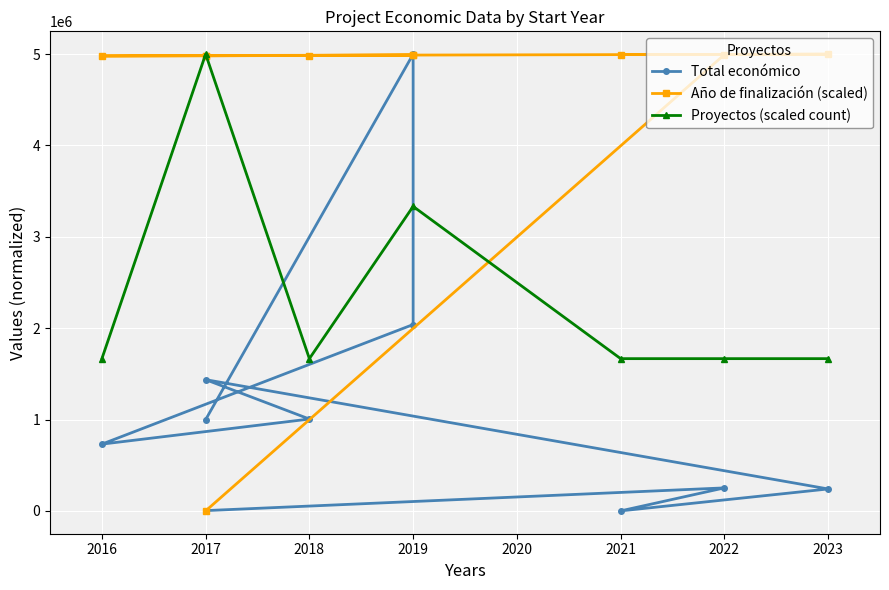

The Año de finalización series shows 2974767.9 at 2023. True or false?

False